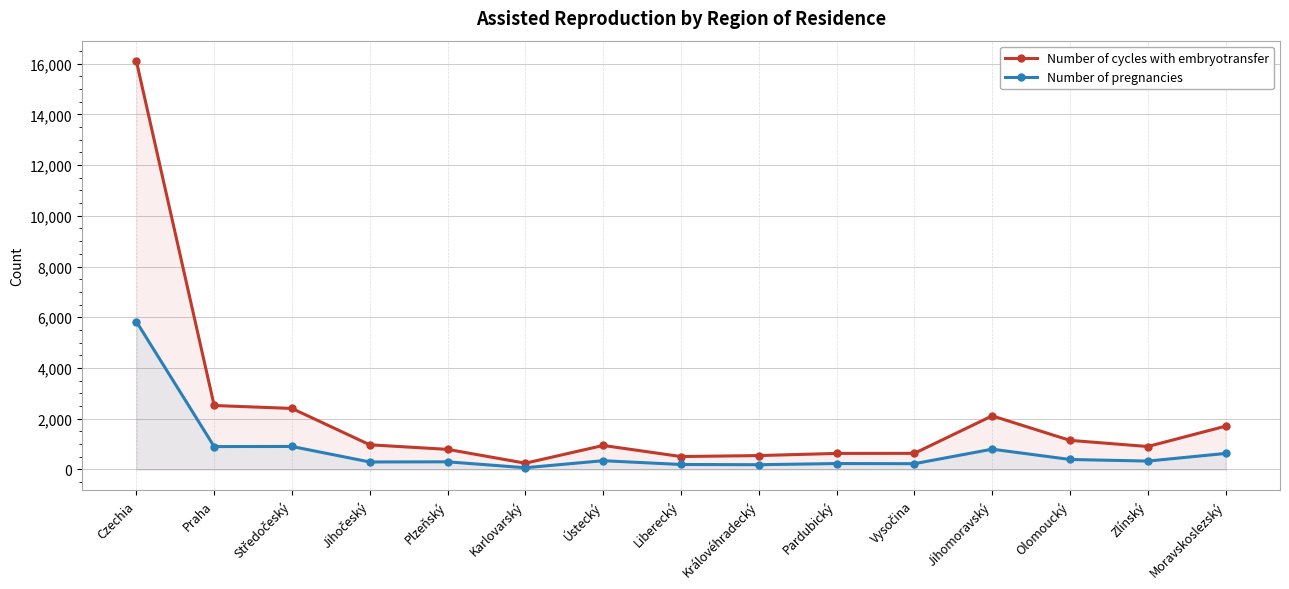

How many lines are shown in the chart?

2